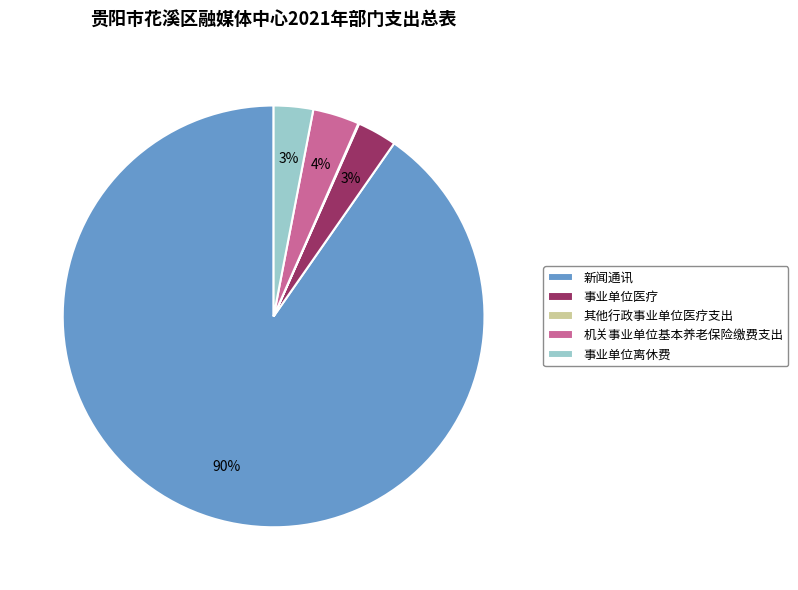

Do 事业单位离休费 and 机关事业单位基本养老保险缴费支出 together represent more than half of the pie?

No